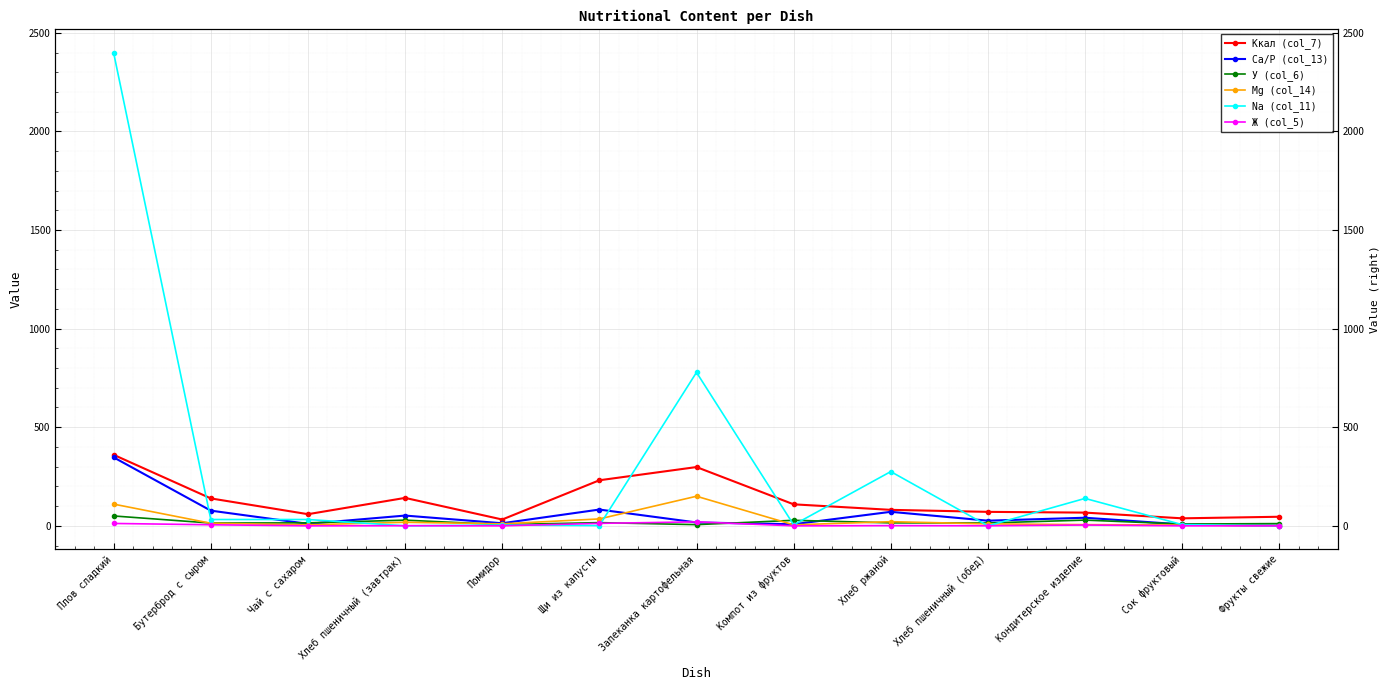

What is the difference between the Mg (col_14) values at Запеканка картофельная and Бутерброд с сыром?

137.0